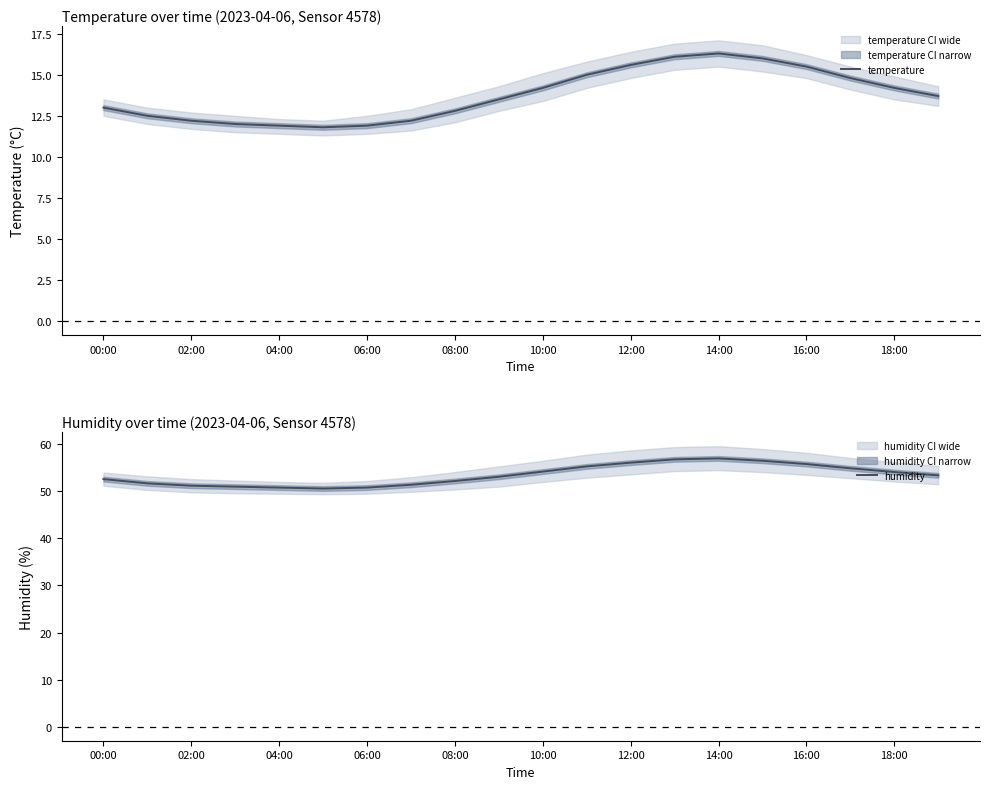

True or false: humidity has a value of 21.8 at 08:00.

False